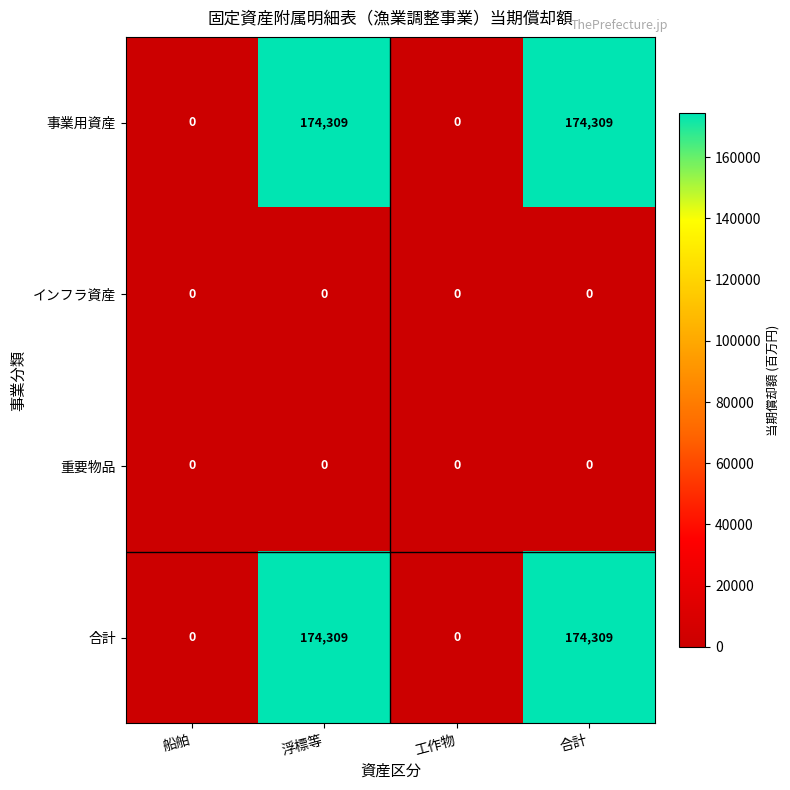

What is the sum of all 事業用資産 values?

348618